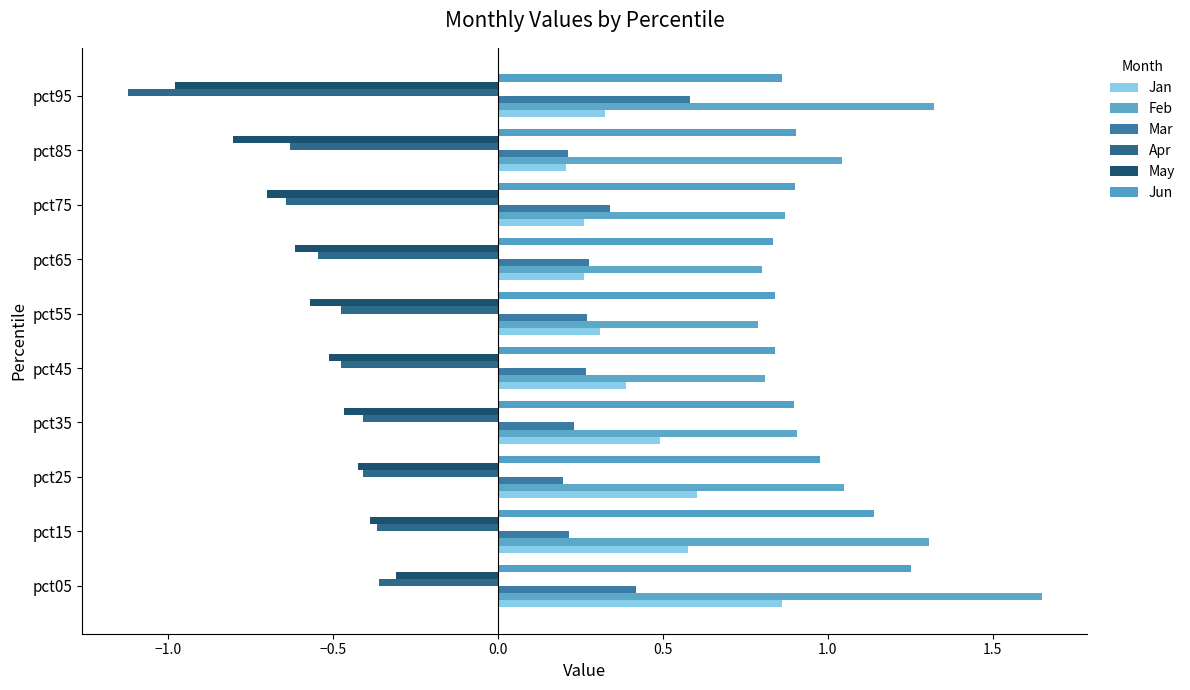

Count the number of data series in this chart.

6